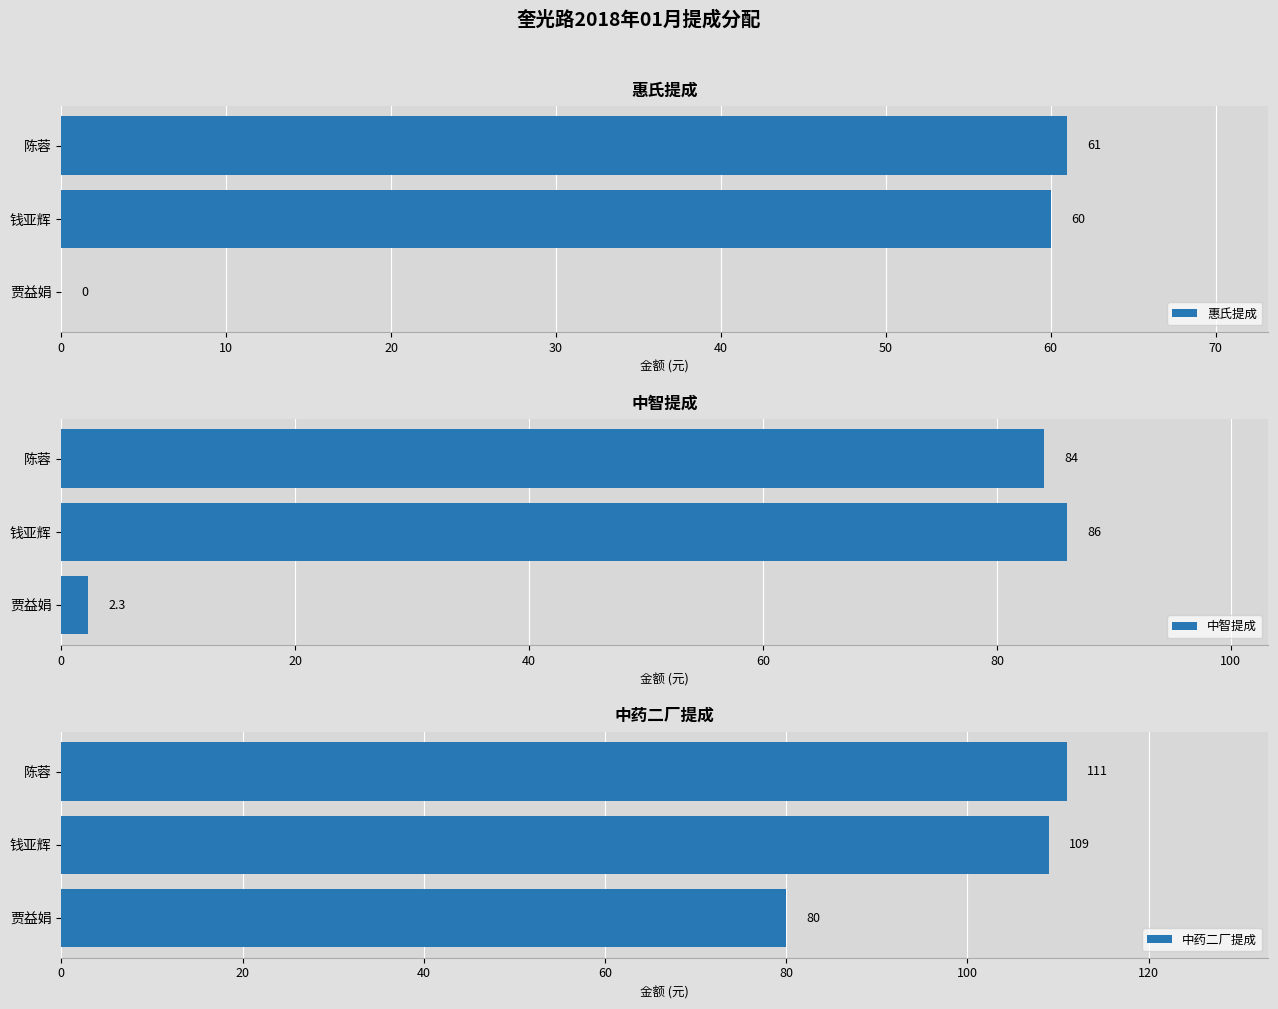

How many bars are there in total?

9